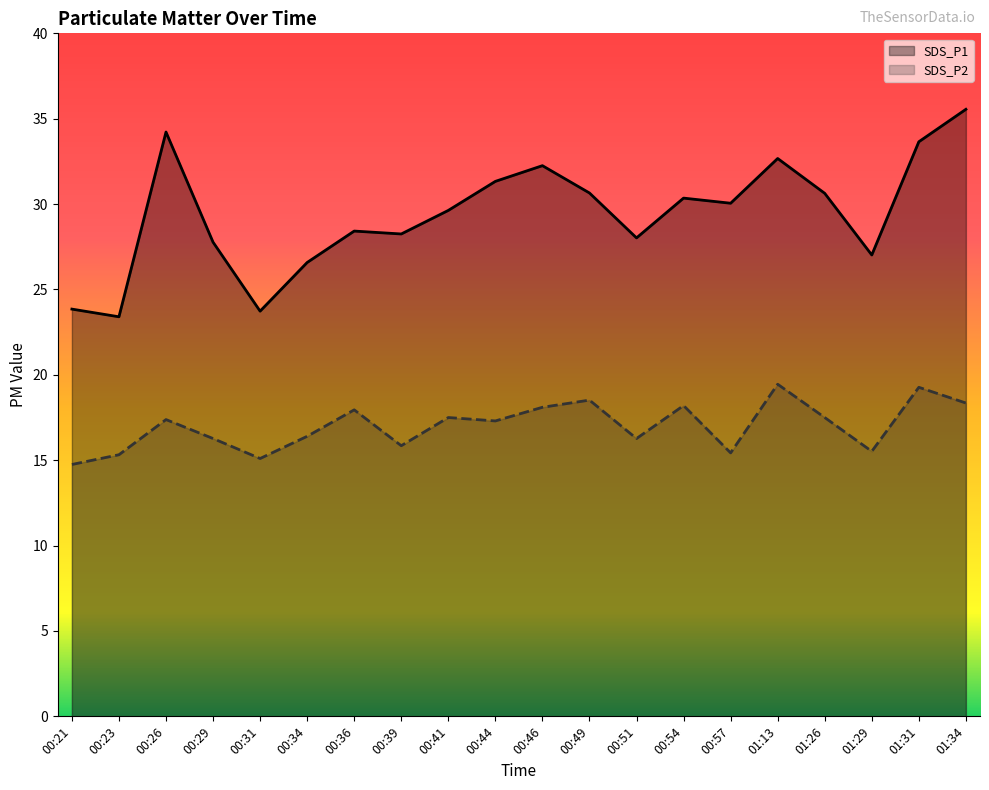

True or false: SDS_P1 and SDS_P2 cross at least once.

False